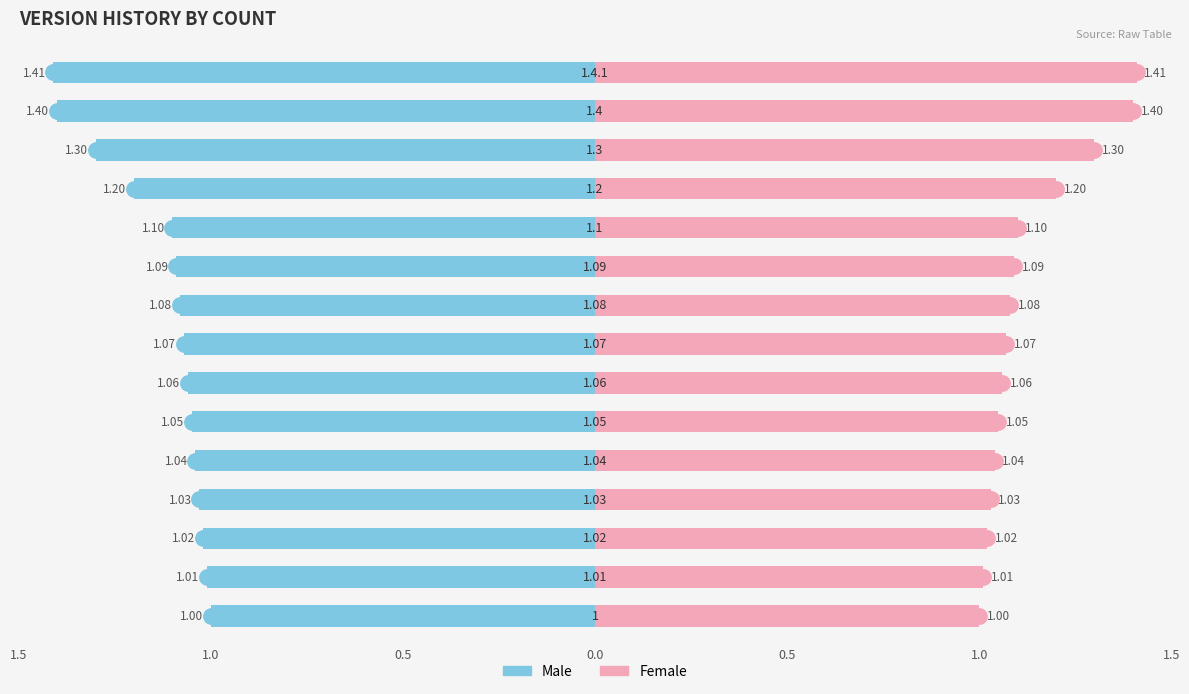

What is the sum of all Female values?

16.9